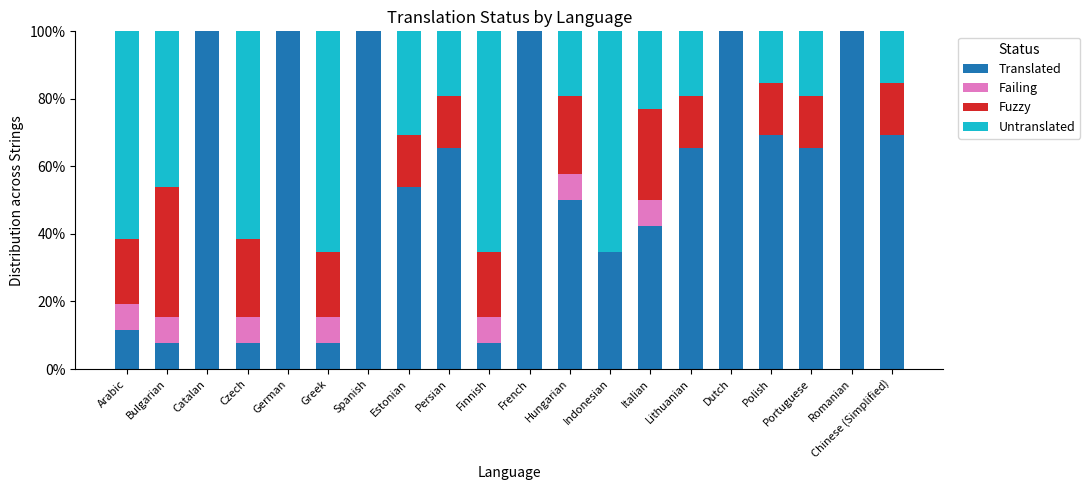

What is the total value across all series at Estonian?

100.0